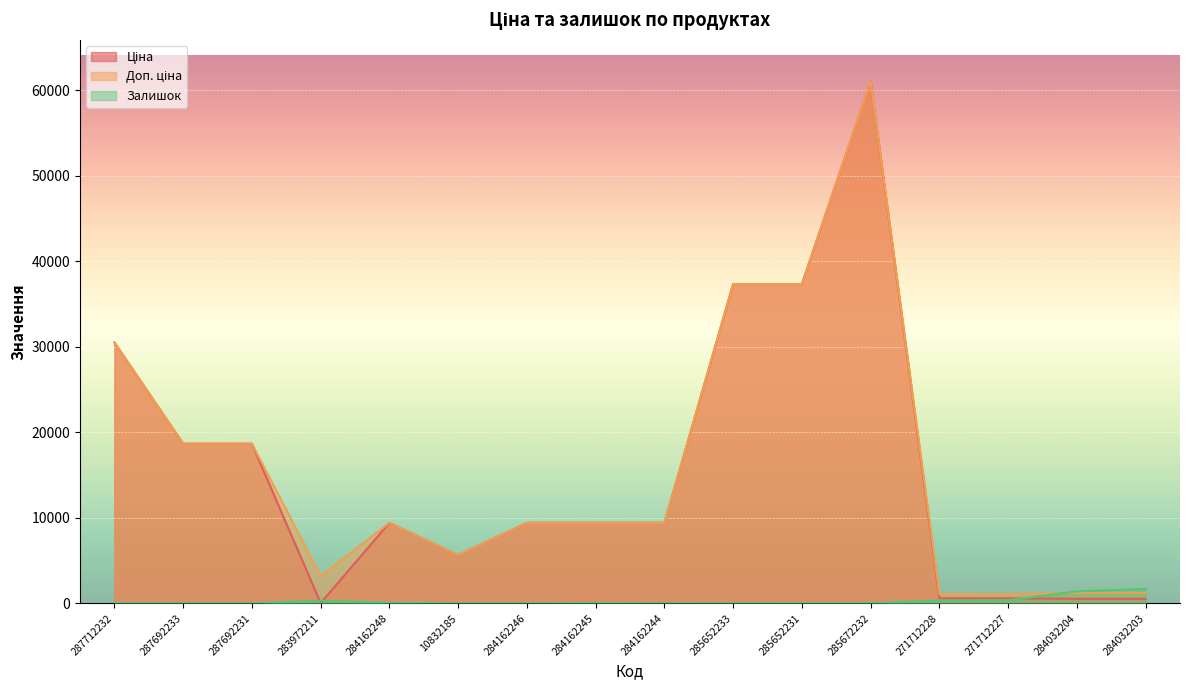

What value does the Ціна series have at 10832185?

5636.0